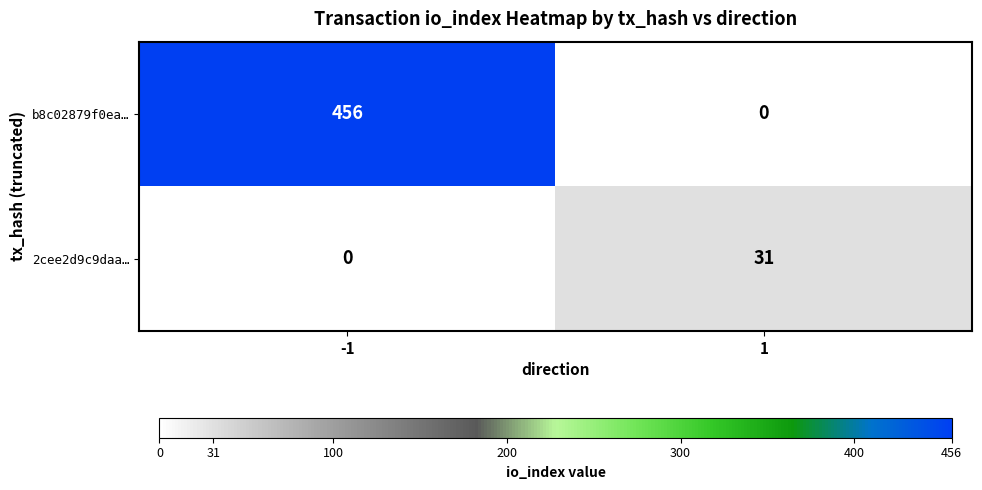

What is the sum of the b8c02879f0ea… values at 1 and -1?

456